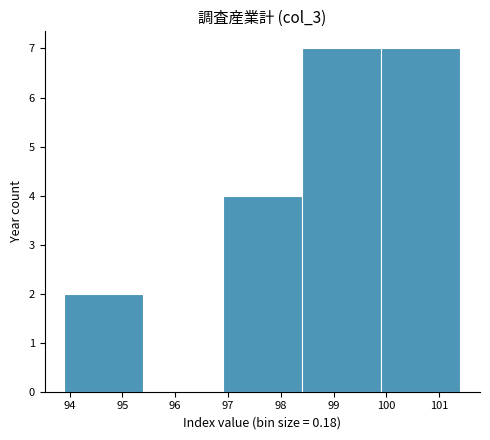

Reading left to right, transcribe this chart: for each bar, give the range it covers on the x-axis and its height. The values are not printed on the chart, so give them approximately, as read against the axis.

93.9 to 95.4: 2
95.4 to 96.9: 0
96.9 to 98.4: 4
98.4 to 99.9: 7
99.9 to 101.4: 7